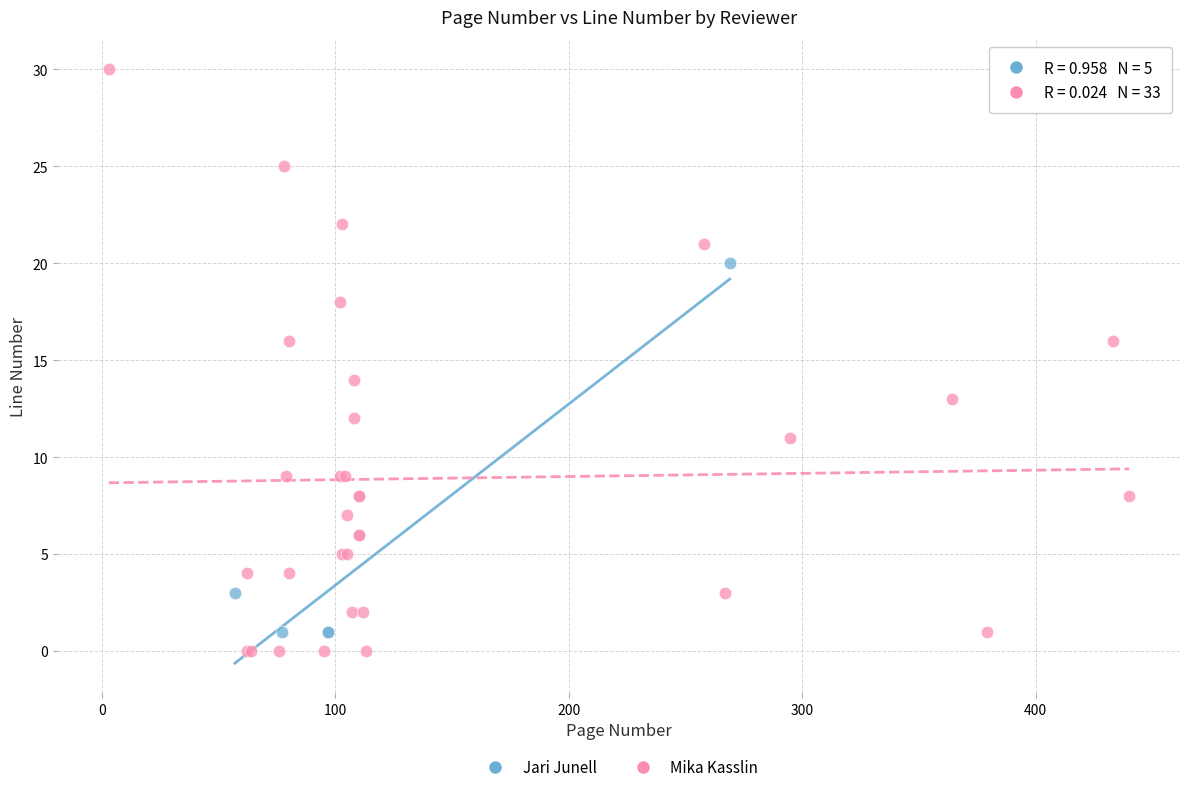

Which series reaches the maximum Y coordinate?

Mika Kasslin